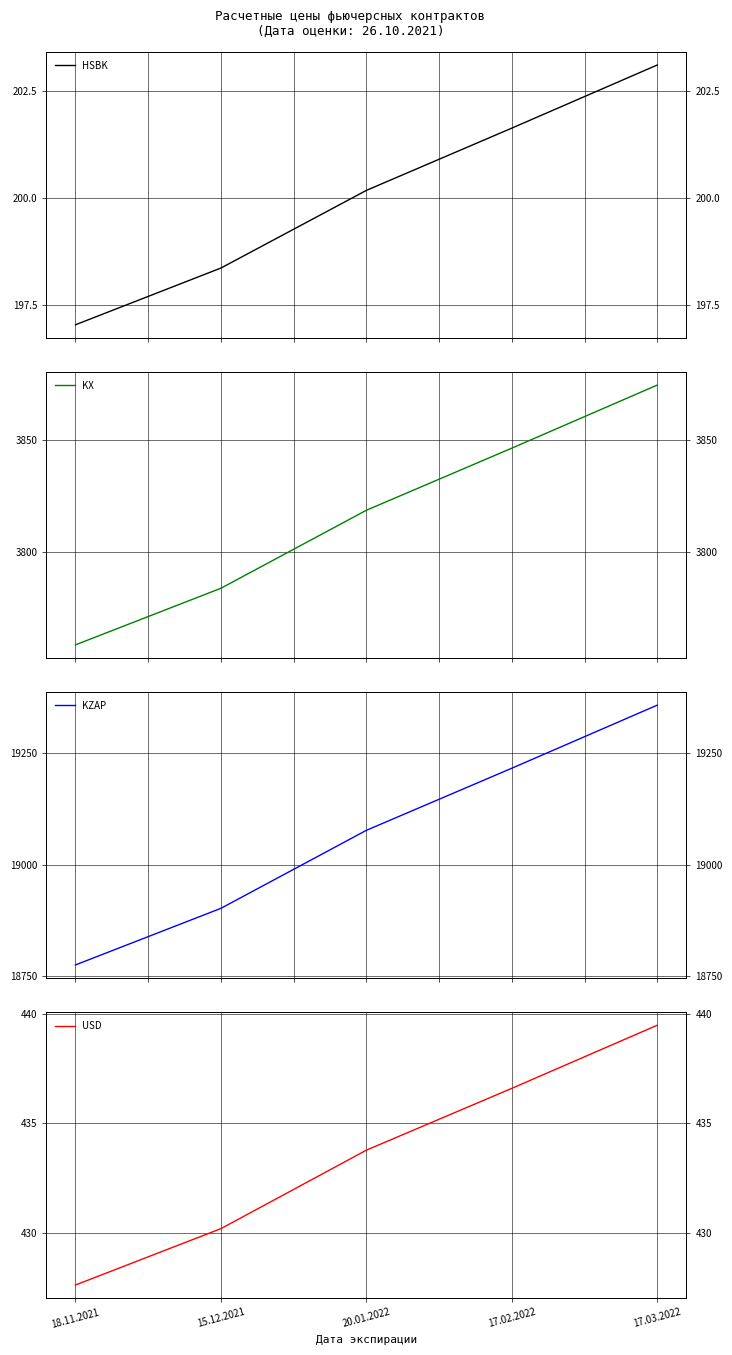

At which label does USD reach its peak?

17.03.2022